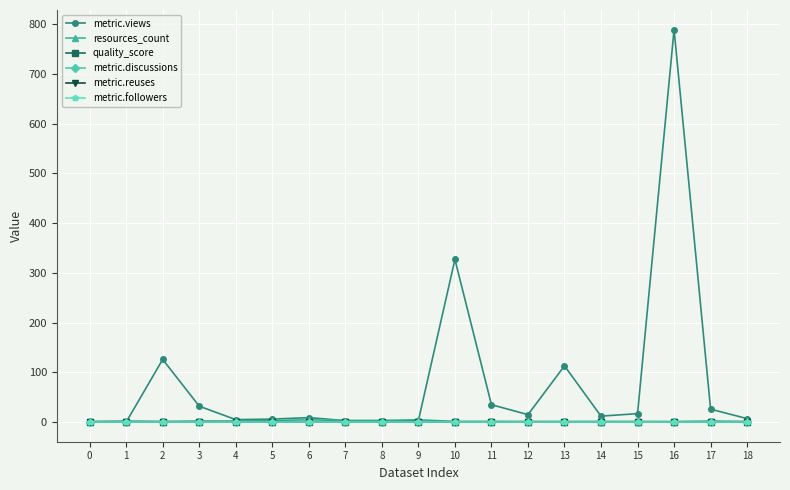

What is the value of the metric.views point at the 8th from the left?

3.0